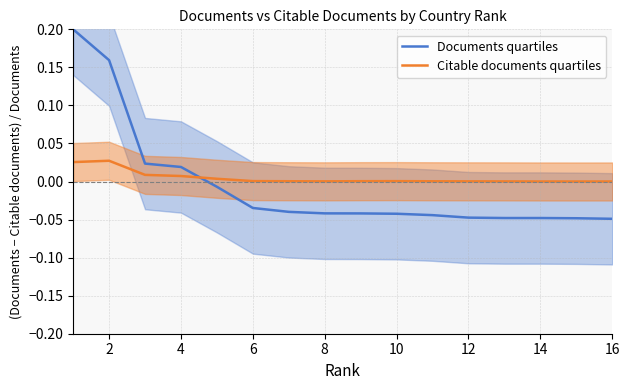

How many times do Citable documents quartiles and Documents quartiles cross each other?

1